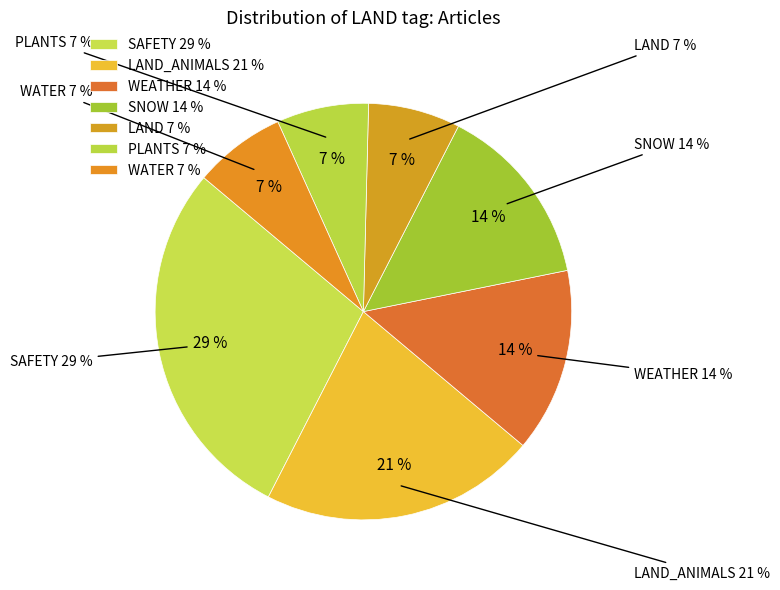

Does An unstoppable force account for over 50% of the chart?

Yes